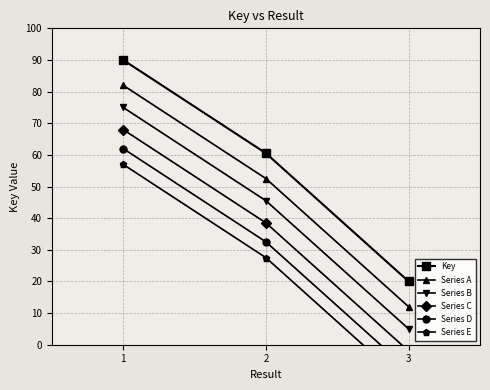

True or false: Series A has a value of 18.2 at 3.

False